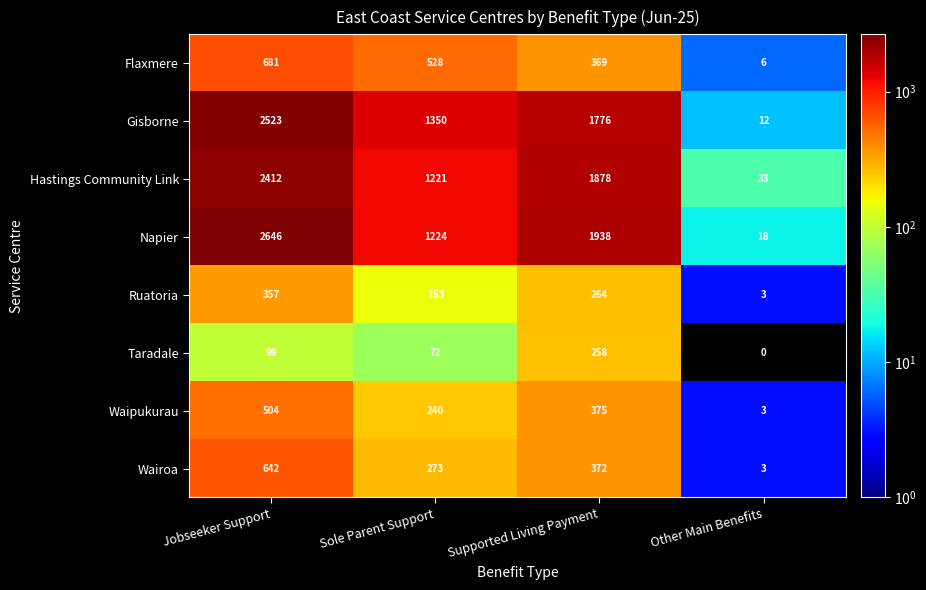

What is the sum of all Napier values?

5826